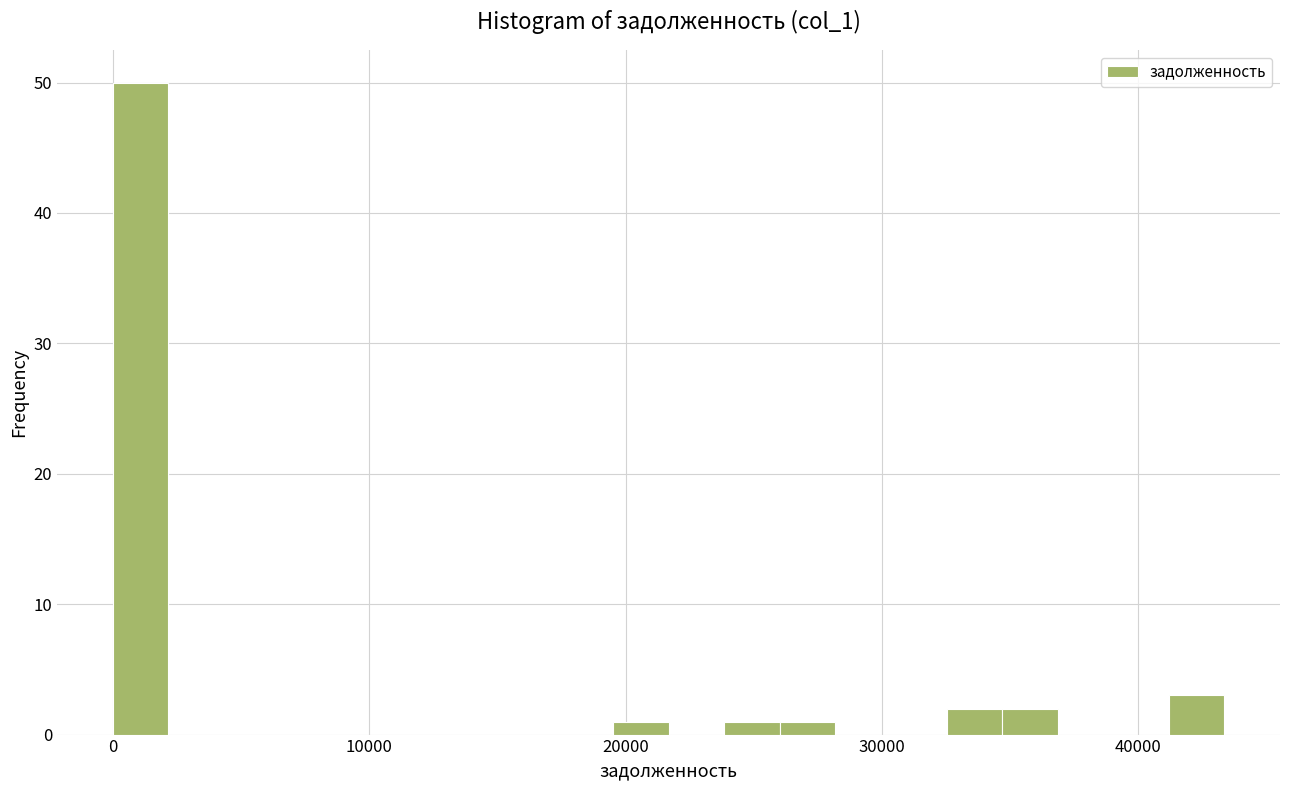

Read against the x-axis, roughly where is the centre of the tallest bar?

1000